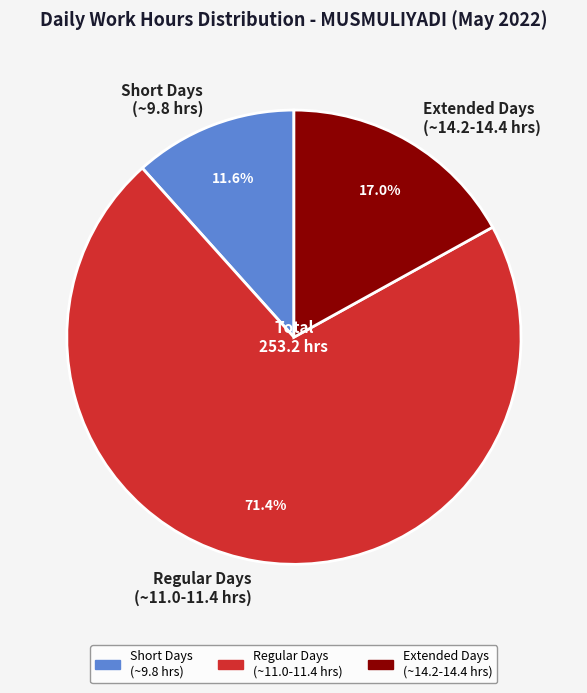

Is there a majority slice in this chart?

Yes